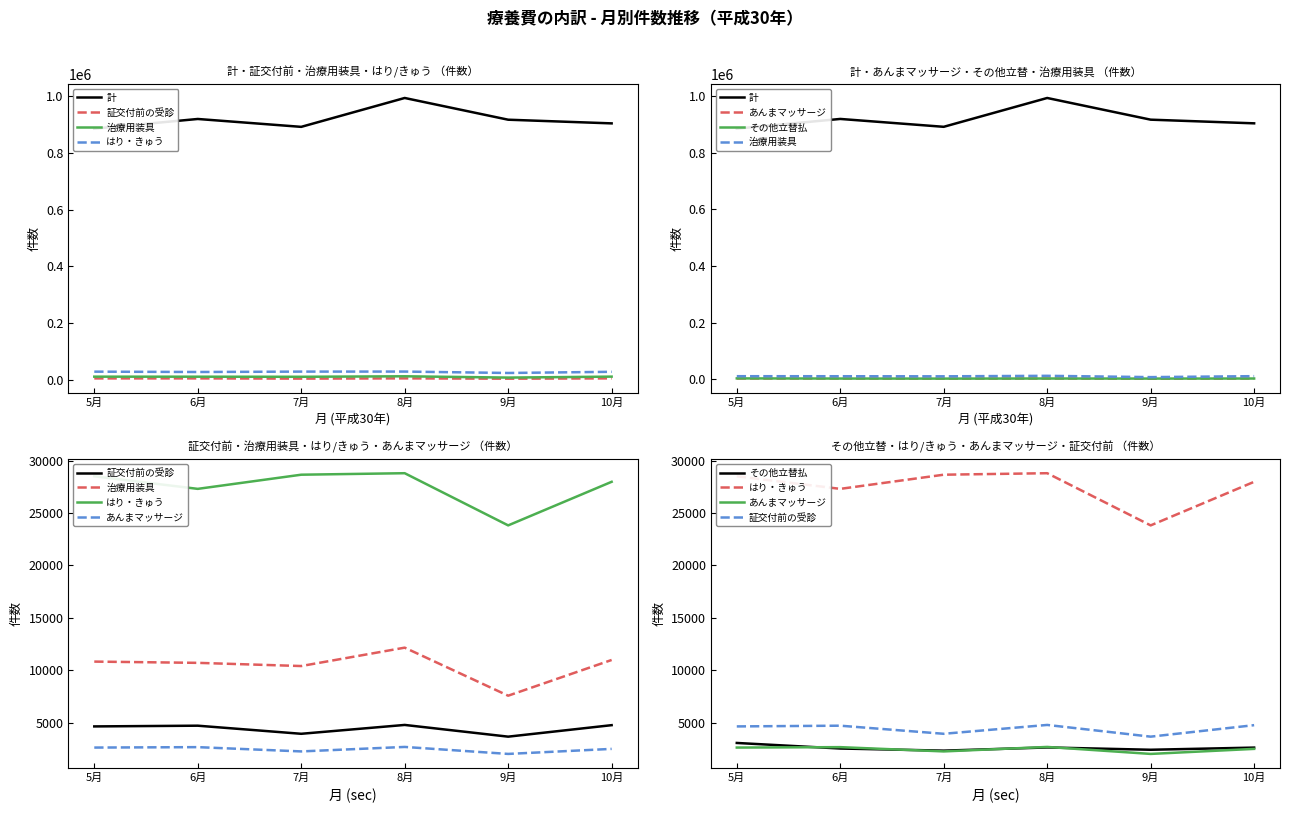

What is the value of the 証交付前の受診 point at the 6th from the left?

4755